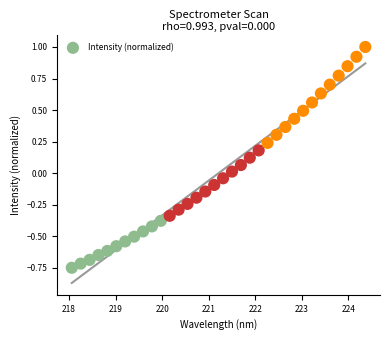

What is the range of Y values (max minus min)?

1.7